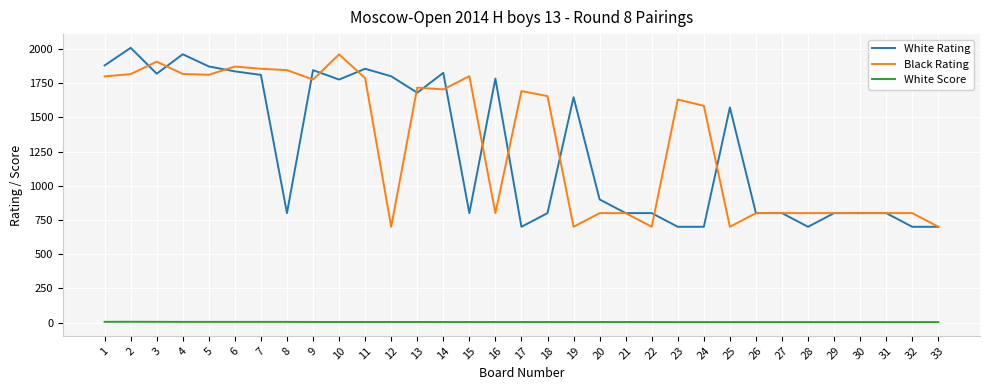

Is the value of Black Rating at 26 greater than the value of White Score at 11?

Yes